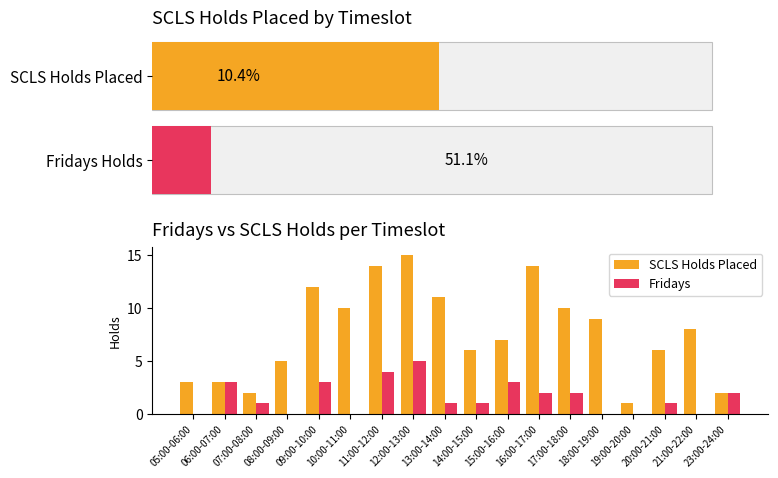

What position from the left is 07:00-08:00?

3